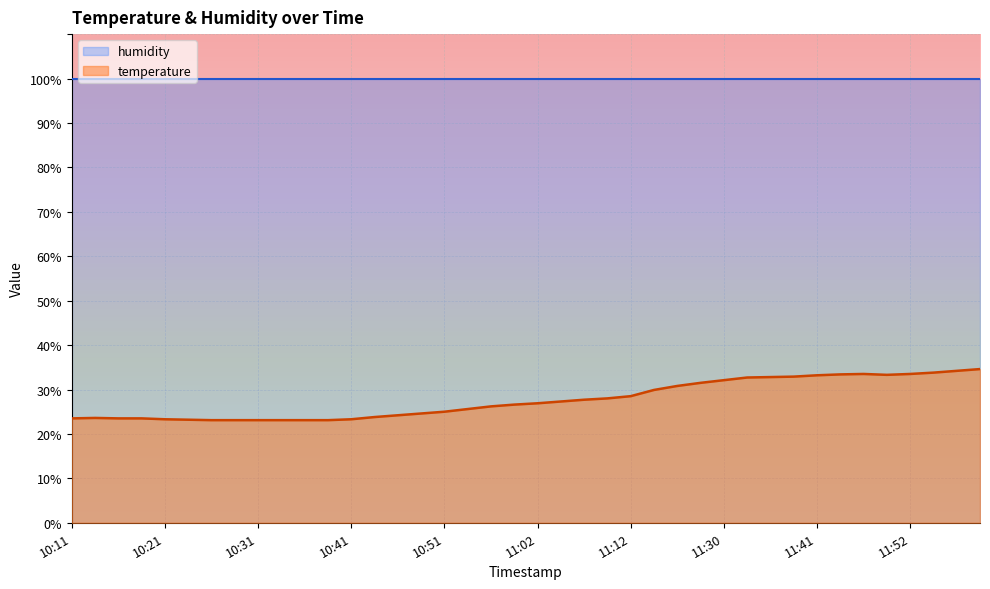

How many values are below 26?

18